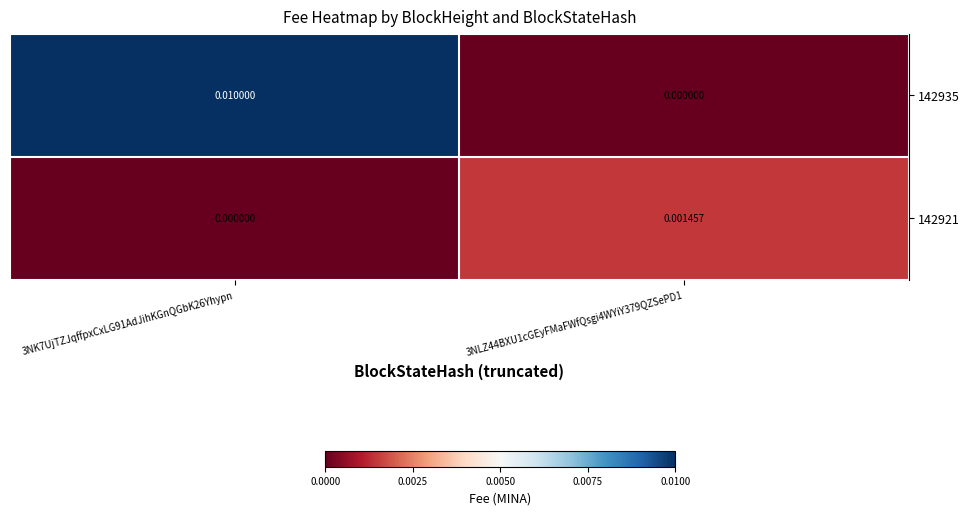

Is the value of 142935 at 3NK7UjTZJqffpxCxLG91AdJihKGnQGbK26Yhypn greater than the value of 142921 at 3NK7UjTZJqffpxCxLG91AdJihKGnQGbK26Yhypn?

Yes